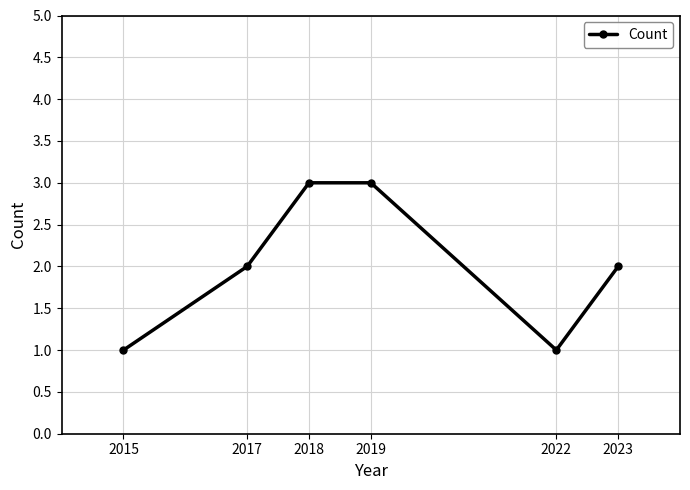

What is the average value?

2